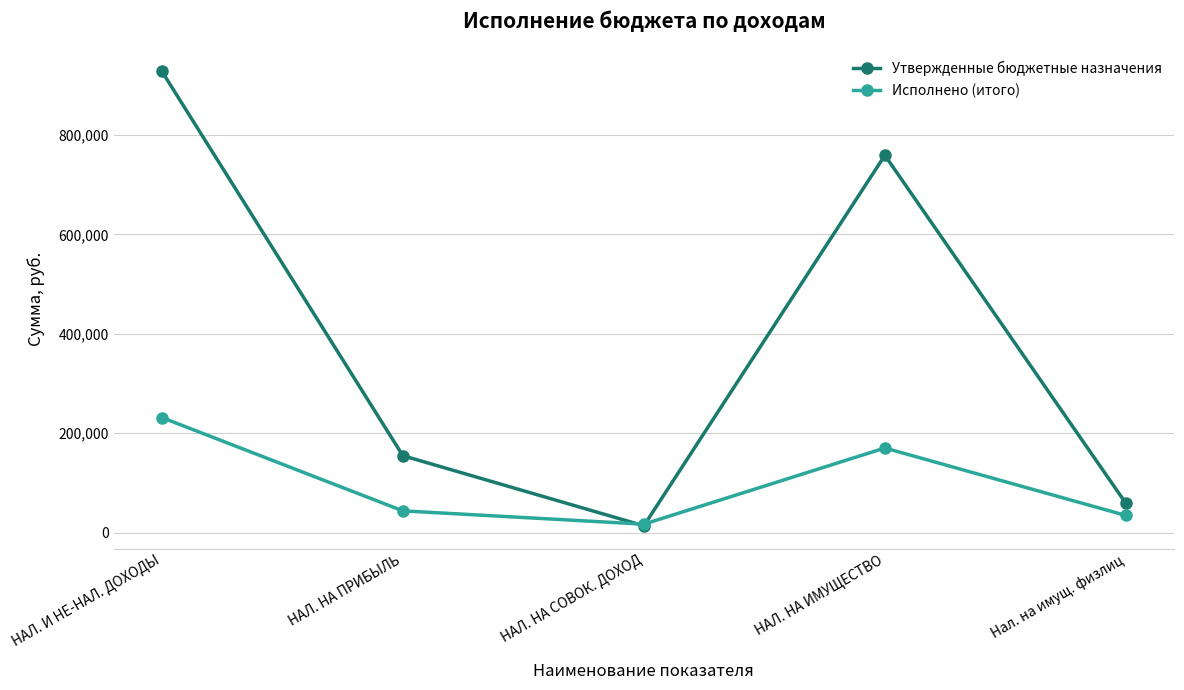

The value of Утвержденные бюджетные назначения at НАЛ. НА ИМУЩЕСТВО is 759100.0. True or false?

True